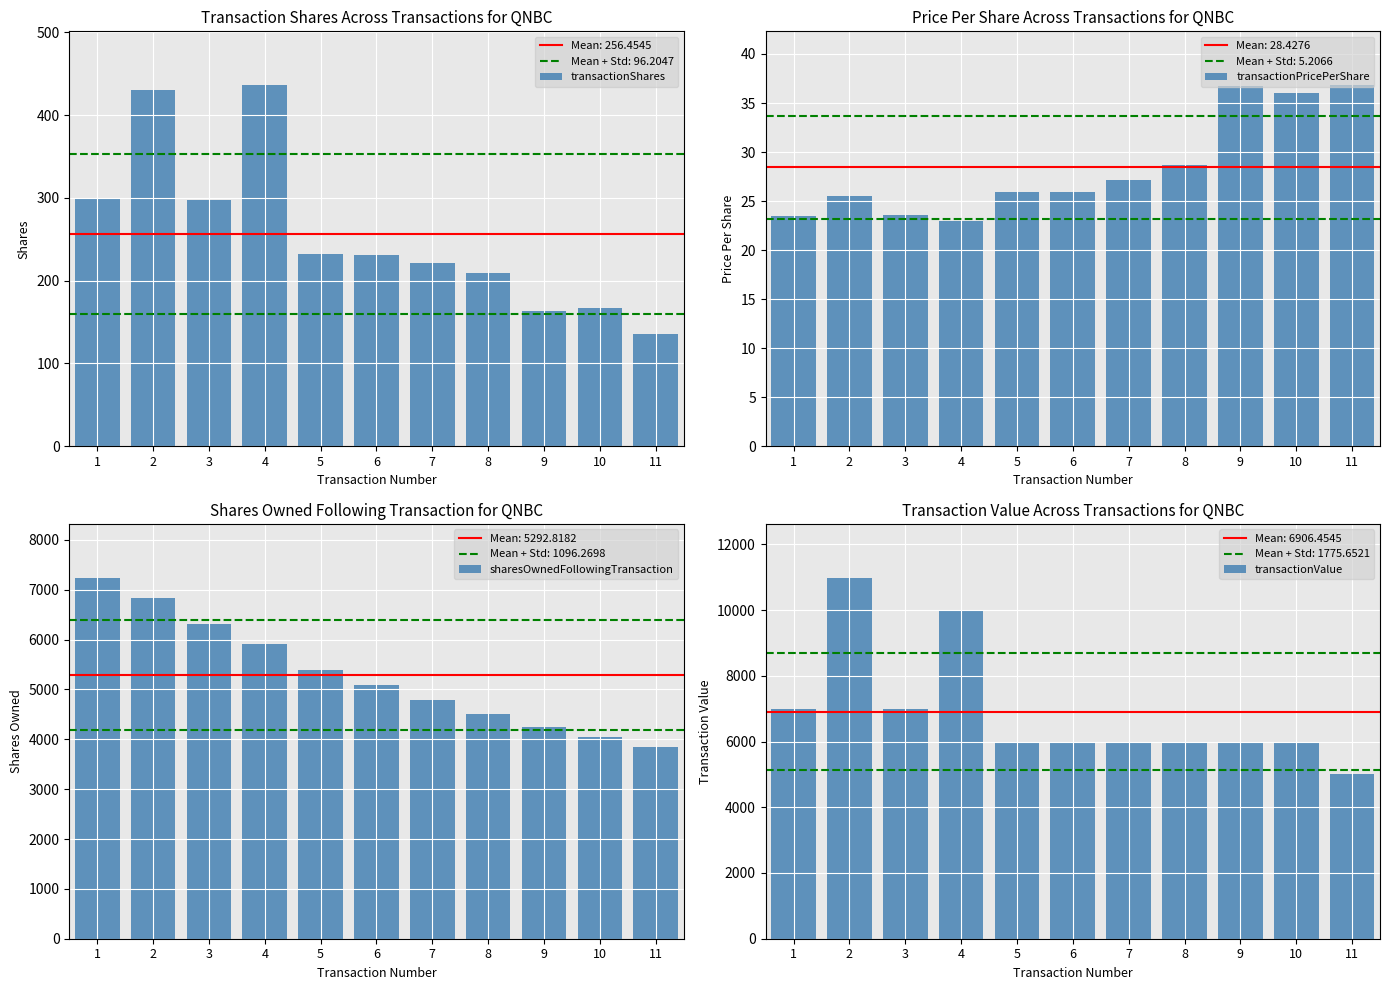

Is it true that sharesOwnedFollowingTransaction equals 9418.3 at 5?

False